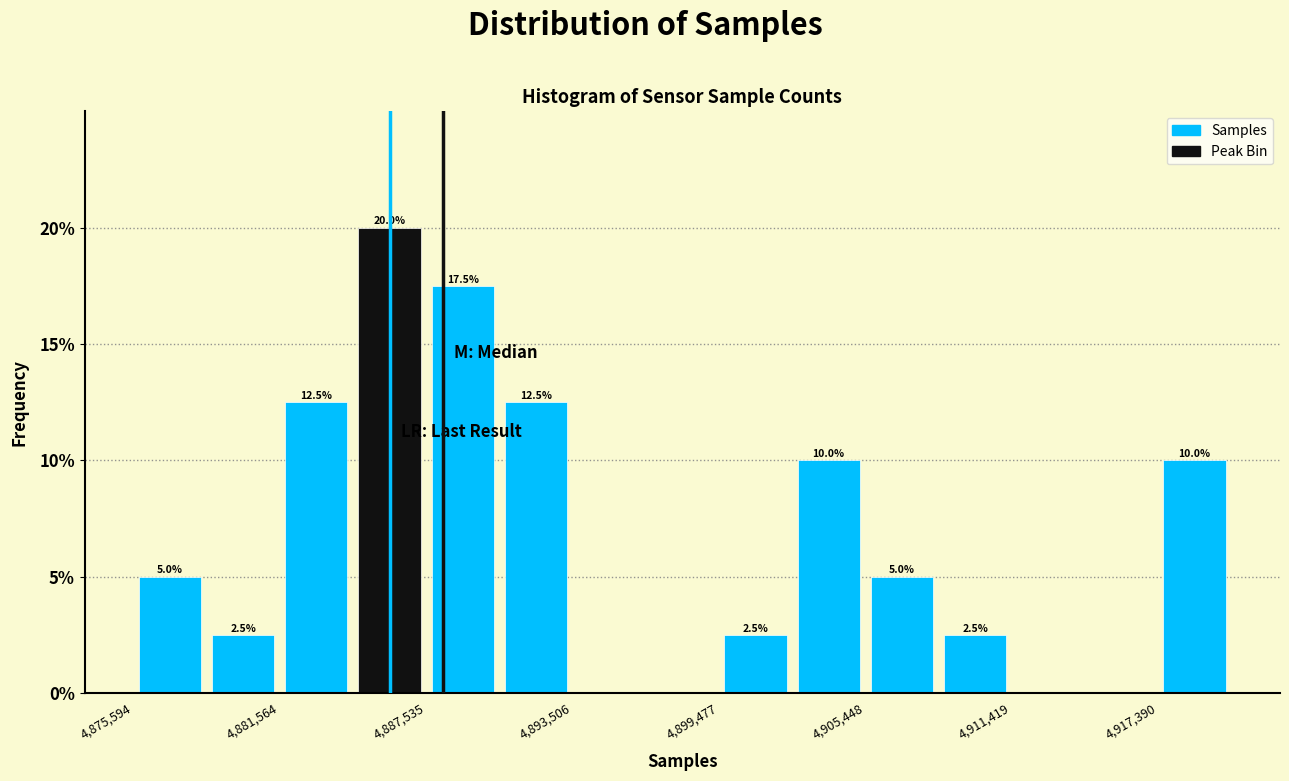

Around what value on the x-axis is the tallest bar? Give the approximate position of its centre, as read against the axis.

4886000